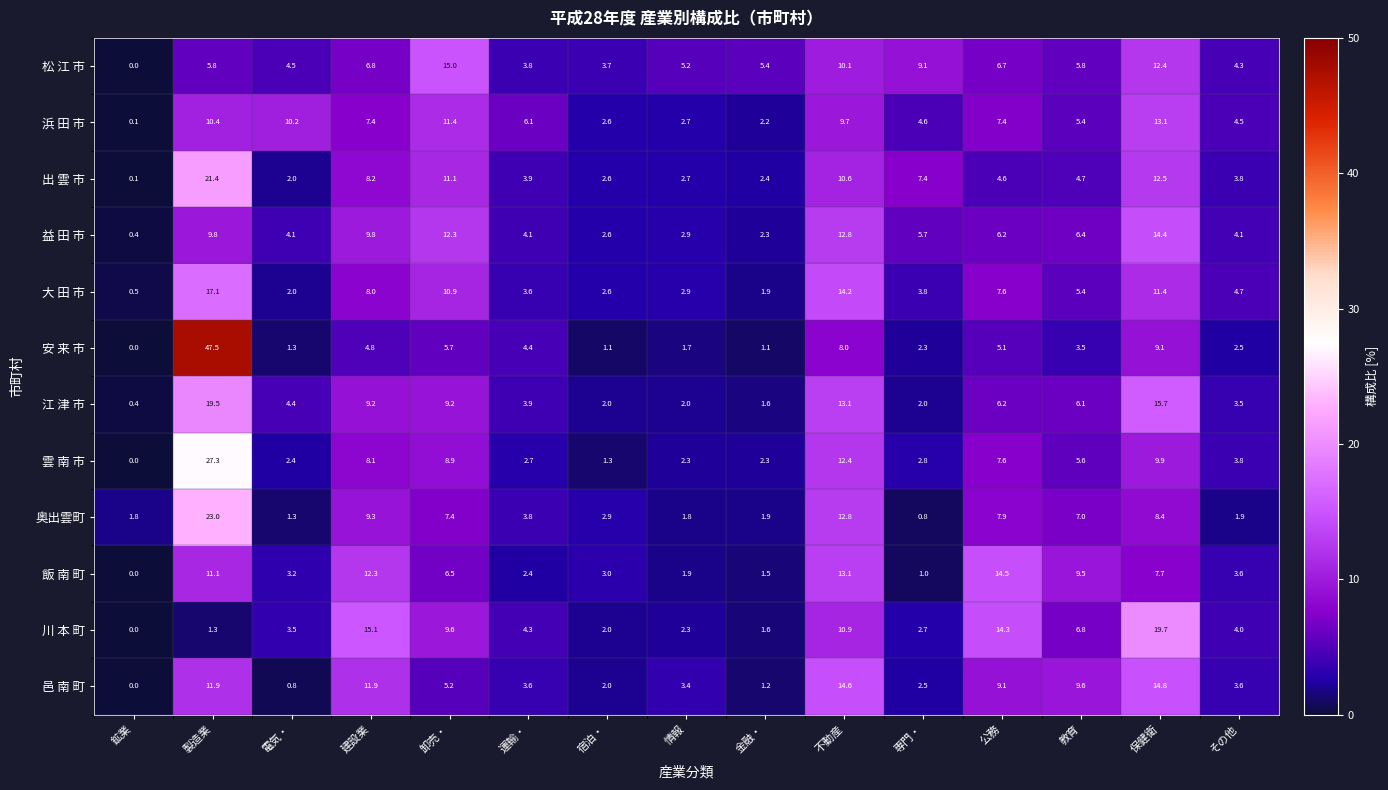

At which label is 雲 南 市 closest to 13?

不動産